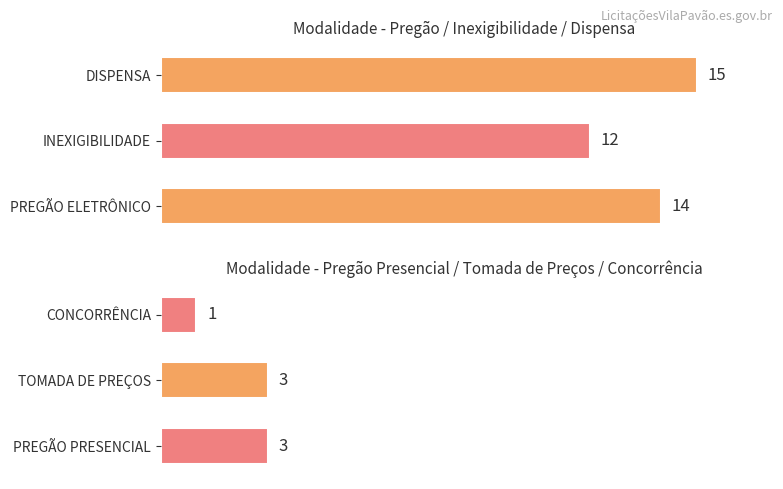

Count the number of data series in this chart.

1